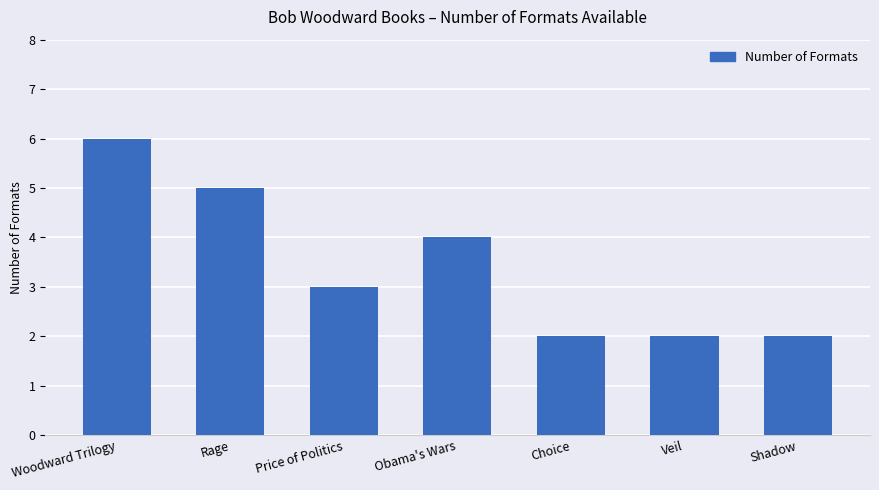

Which category has the highest value across all series?

Woodward Trilogy